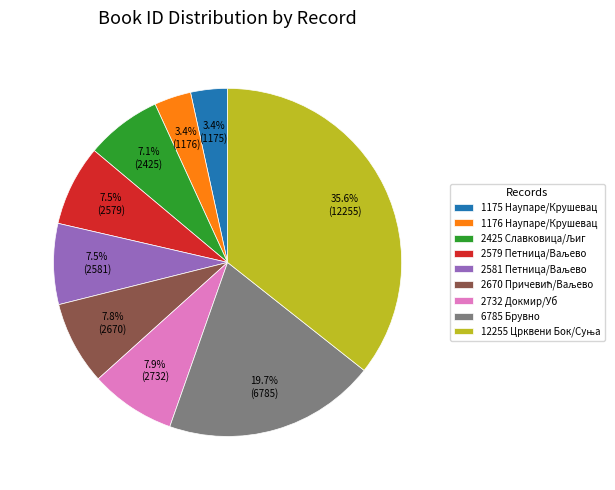

What portion of the pie excludes 1175 Наупаре/Крушевац?

96.6%